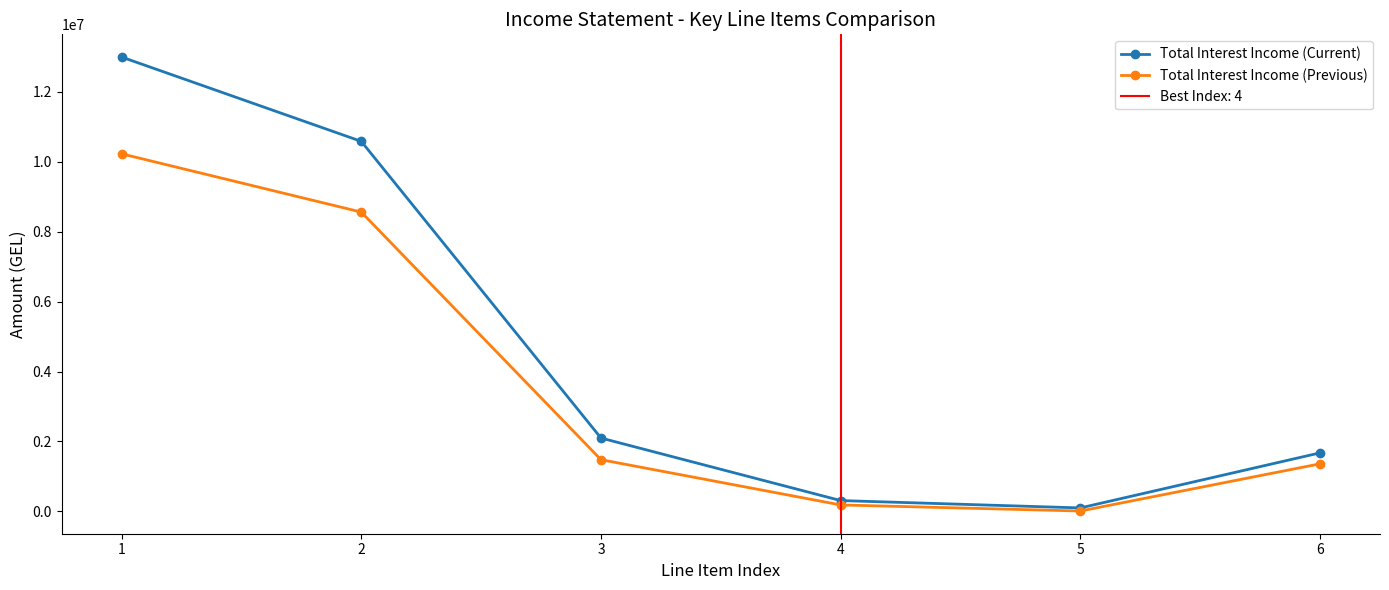

Is this an area chart (filled region under the line)?

No